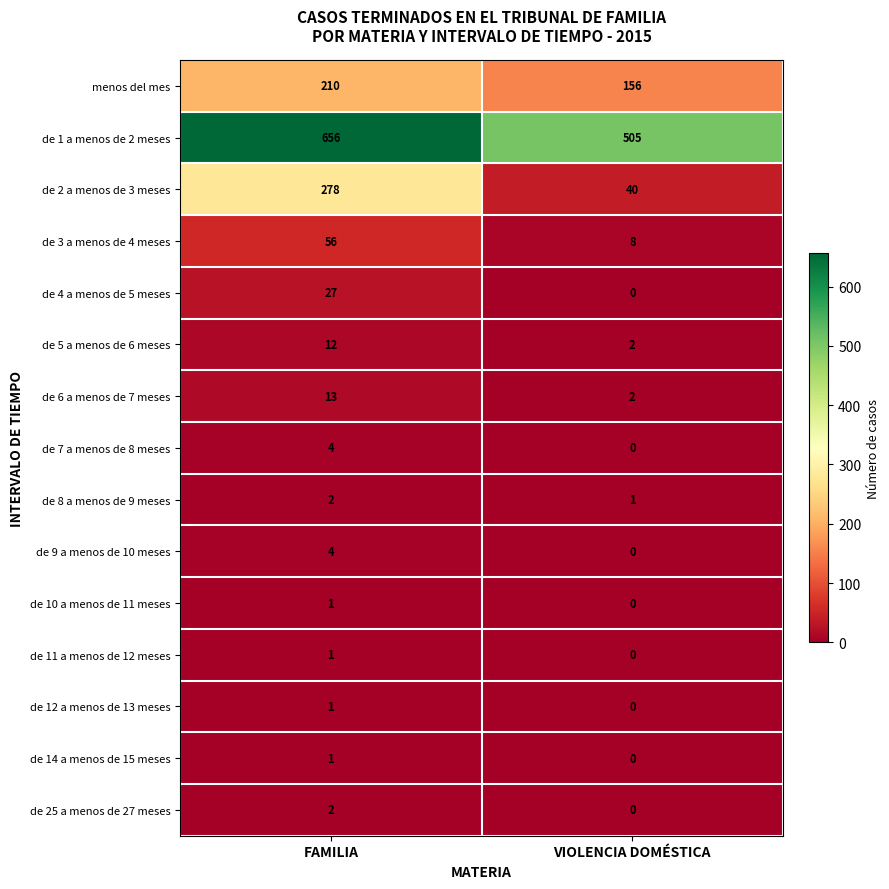

What is the difference between the highest and lowest values at VIOLENCIA DOMÉSTICA?

505